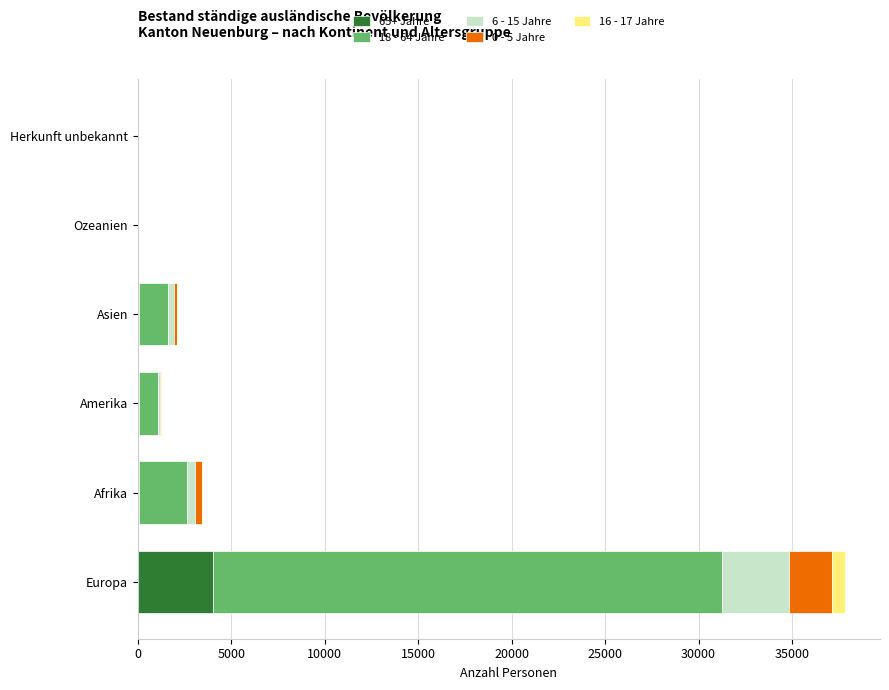

At which label does 65+ Jahre reach its peak?

Europa